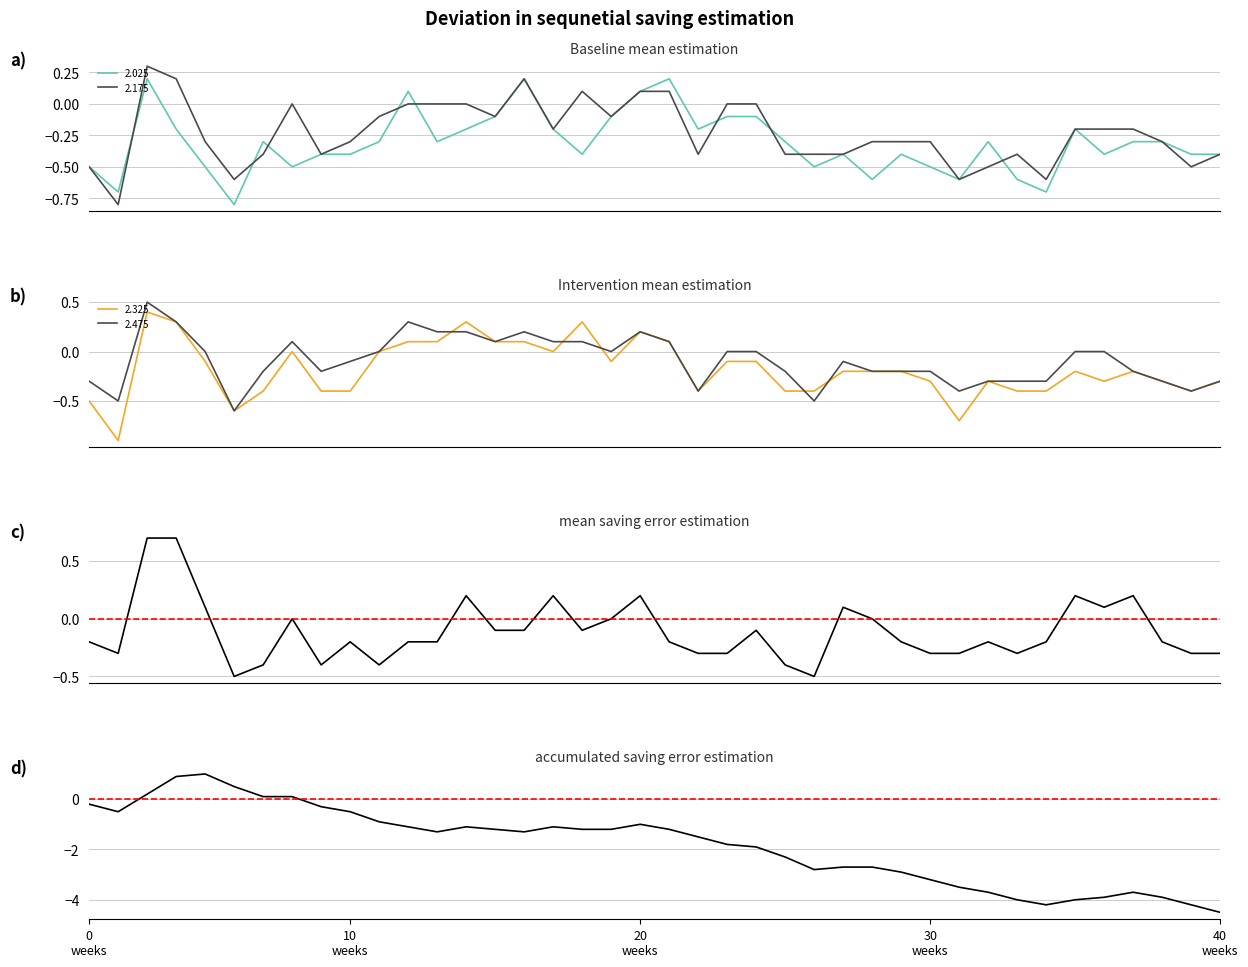

In accumulated saving error, how many points are lower than both neighbors (excluding endpoints)?

5